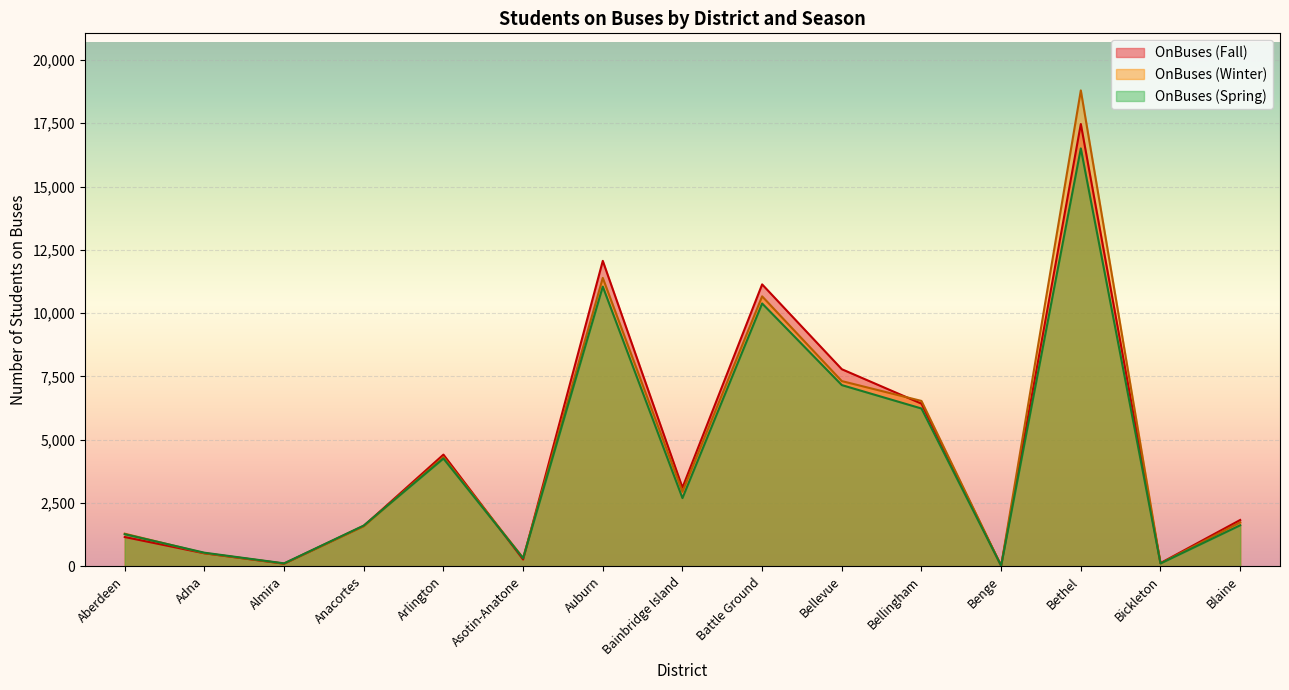

What is the difference between the OnBuses (Spring) values at Adna and Battle Ground?

9844